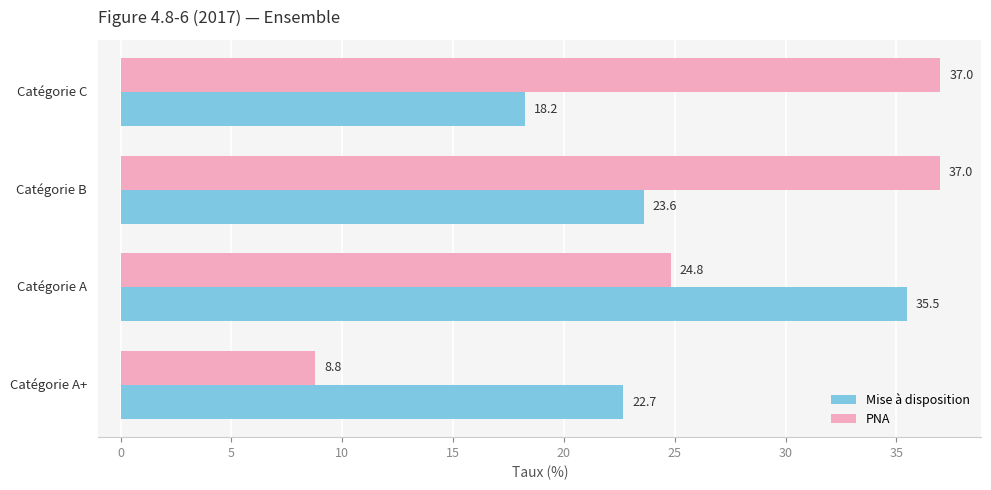

Which series has the largest range (max minus min)?

PNA